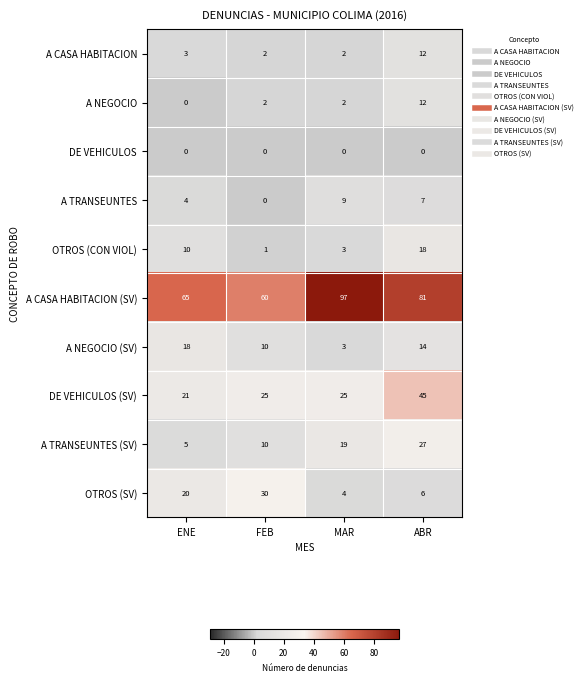

At which category is the sum across all series the highest?

ABR